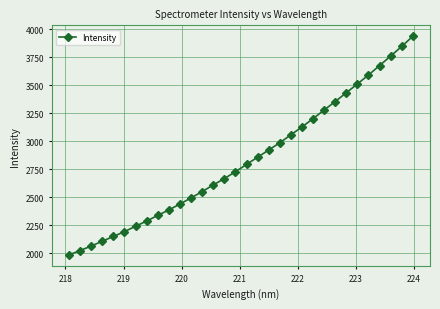

What is the value of the 18th point from the left?

2856.6